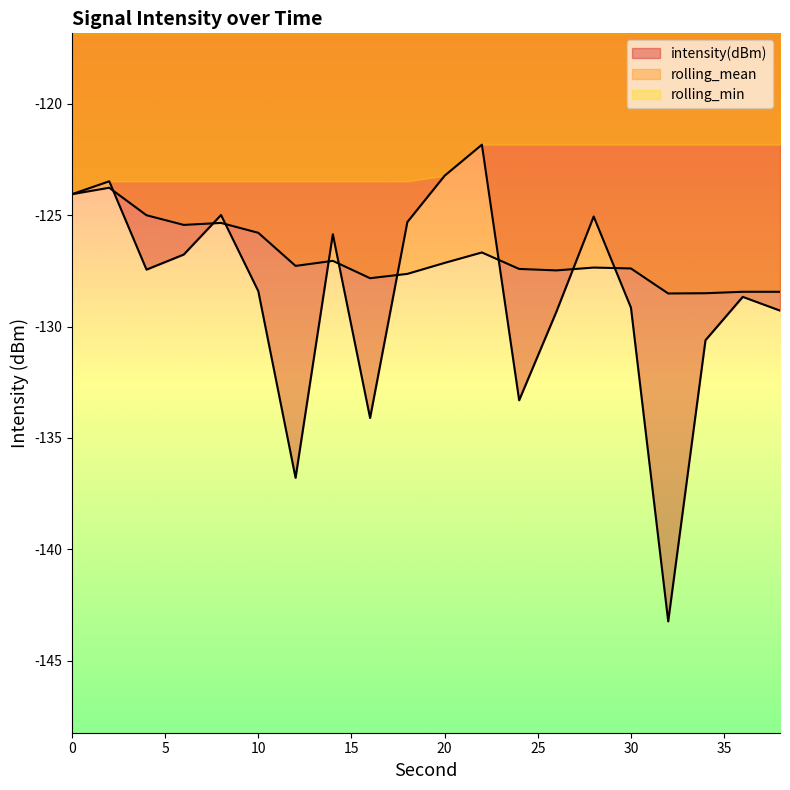

Is it true that rolling_mean equals -127.6 at 18?

True